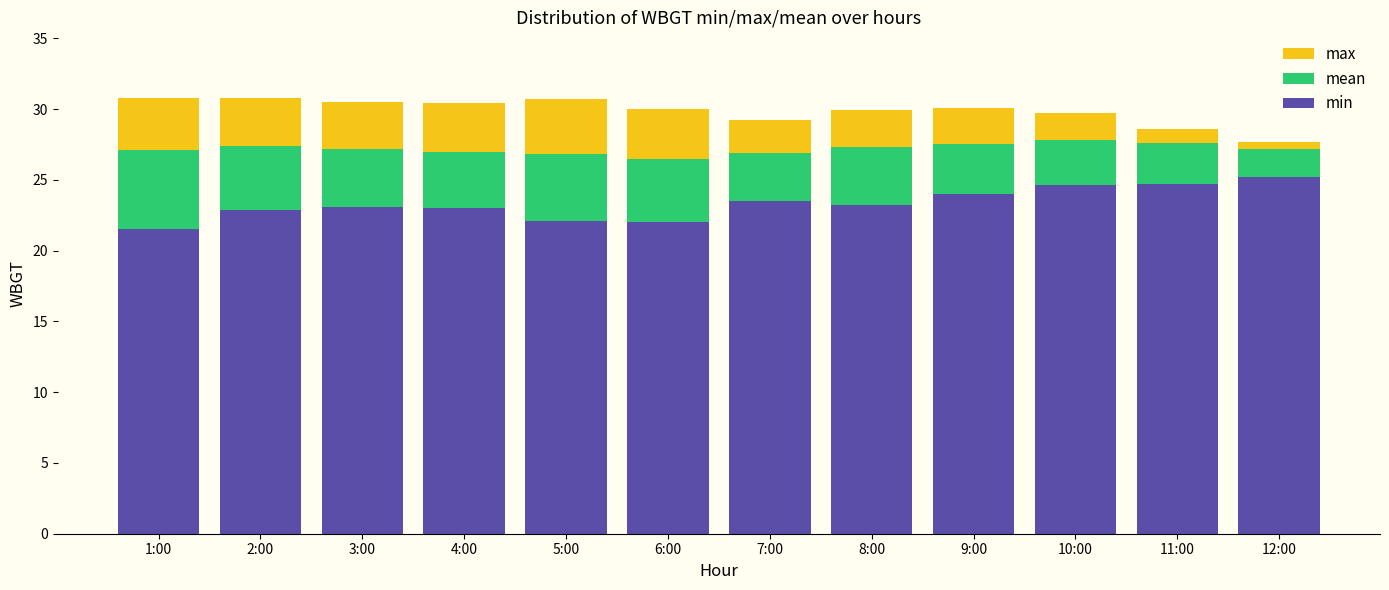

At 6:00, list the series in order from smallest to largest.

min, mean, max